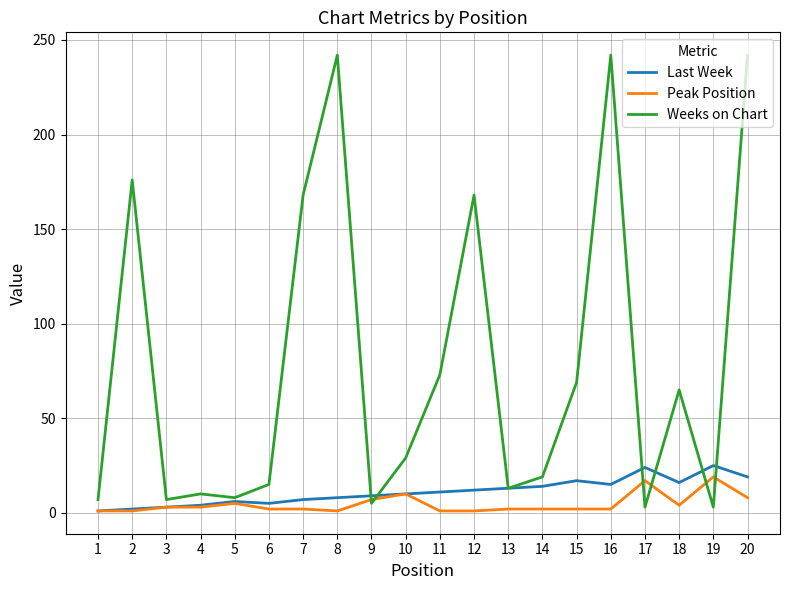

True or false: Weeks on Chart has a value of 69 at 15.

True